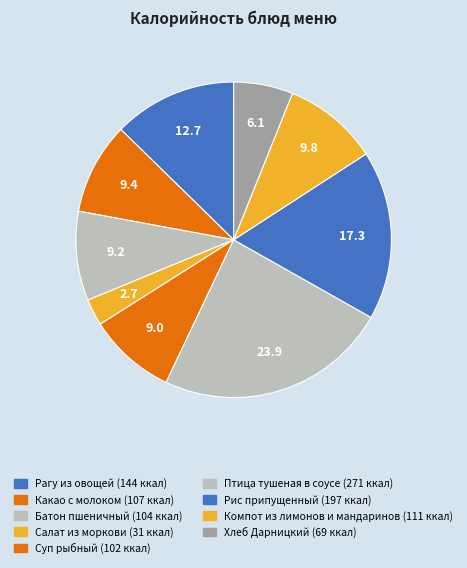

Is there a majority slice in this chart?

No